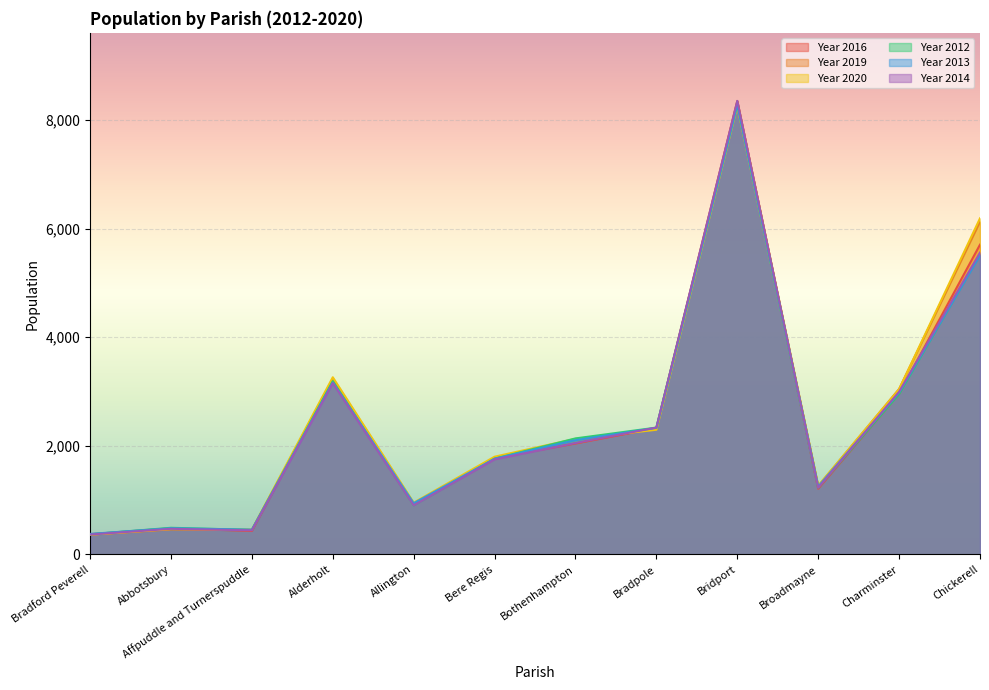

How many categories are shown in the chart?

12